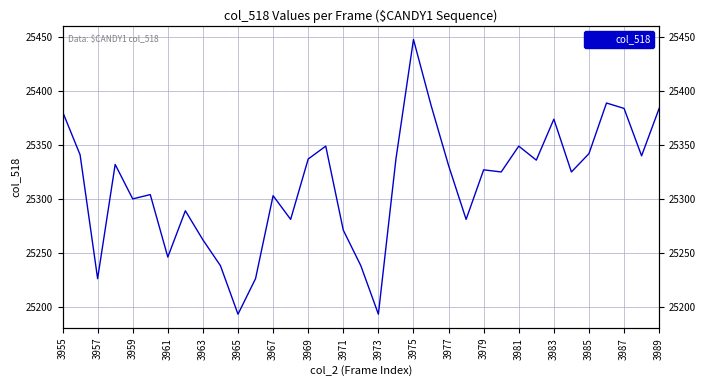

What is the smallest value displayed?

25193